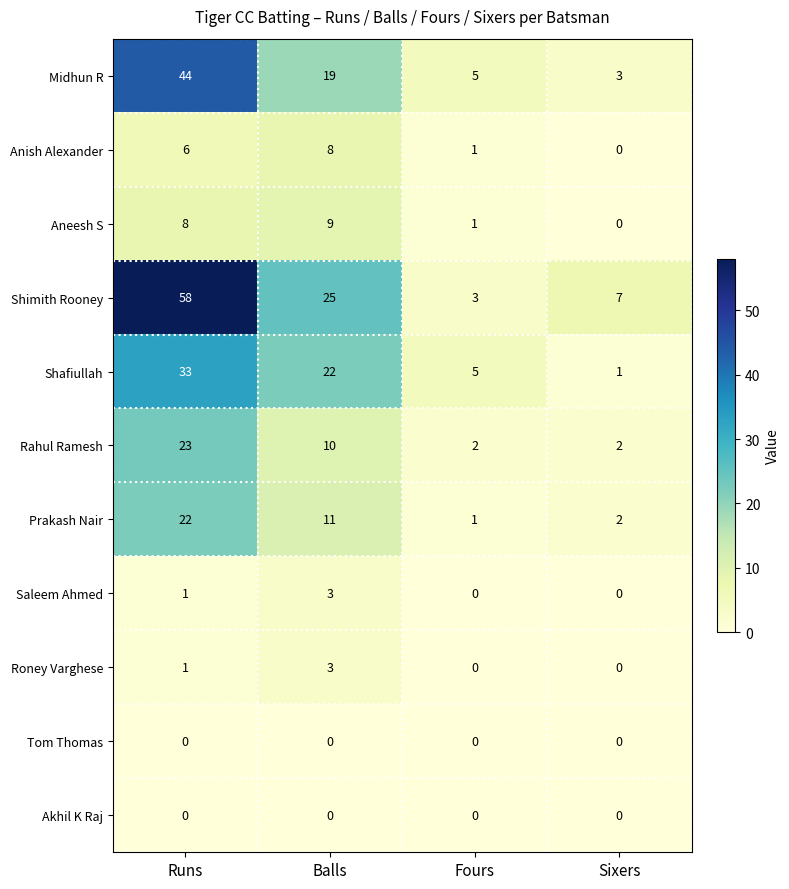

Rank the categories by Aneesh S value from lowest to highest.

Sixers, Fours, Runs, Balls